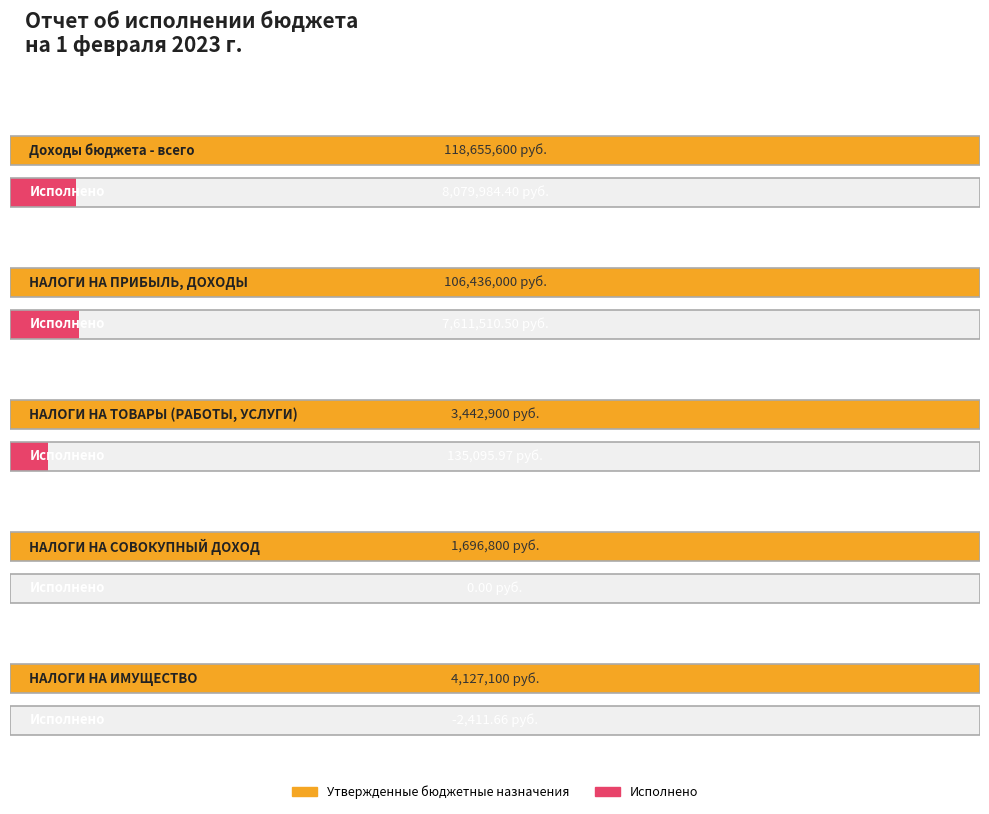

List the series in order of their peak value, highest first.

Утвержденные бюджетные назначения, Исполнено